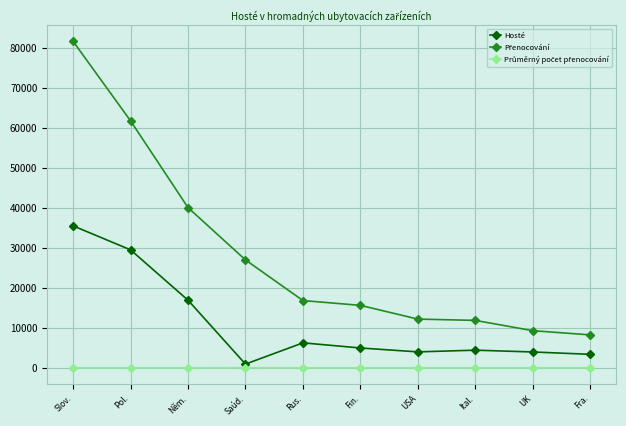

At which category is the sum across all series the highest?

Slov.